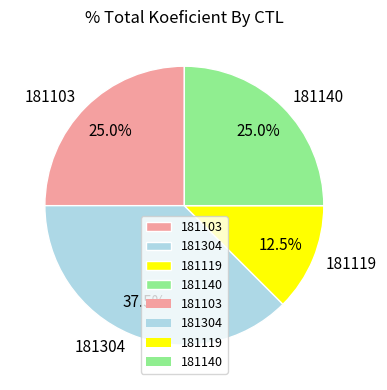

True or false: 181103 accounts for 25% of the total.

True